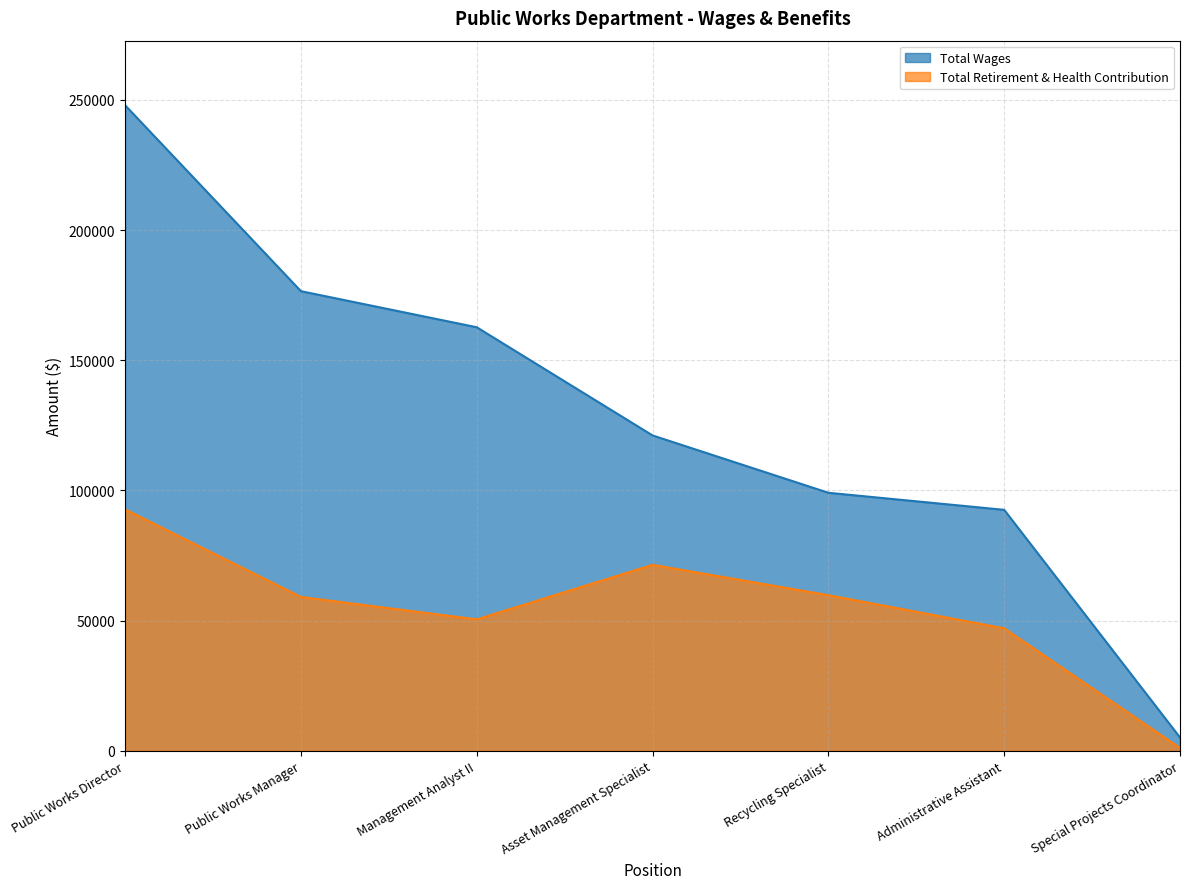

True or false: Total Wages and Total Retirement & Health Contribution cross at least once.

False